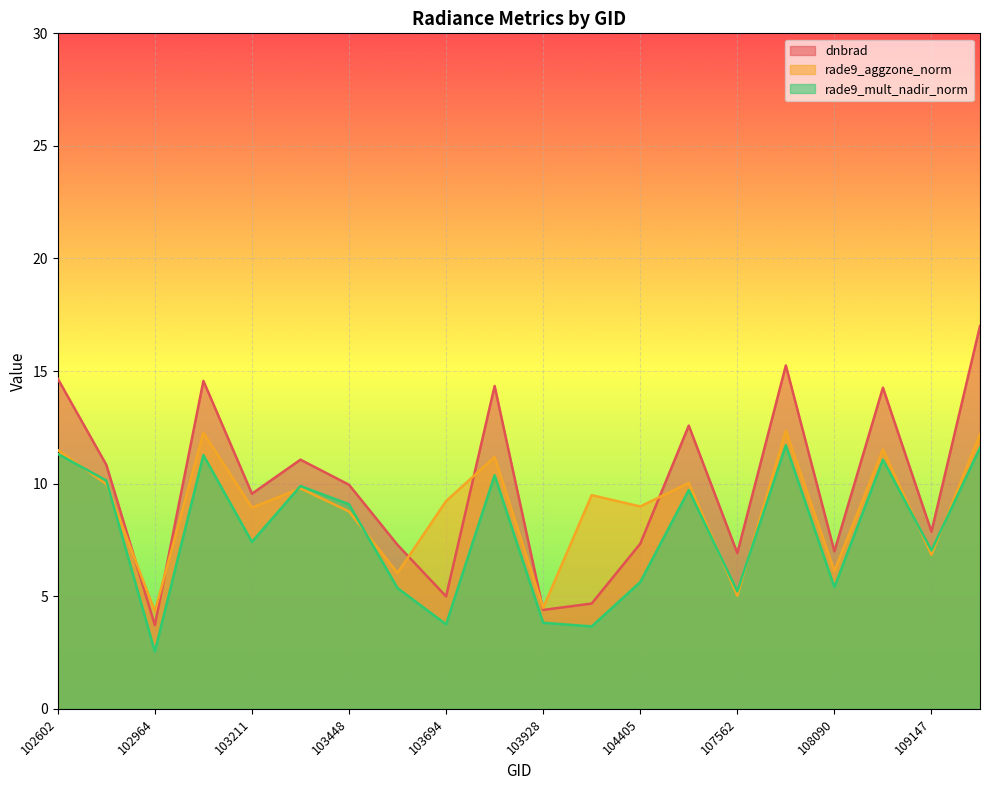

What is the minimum value shown in the chart?

2.5